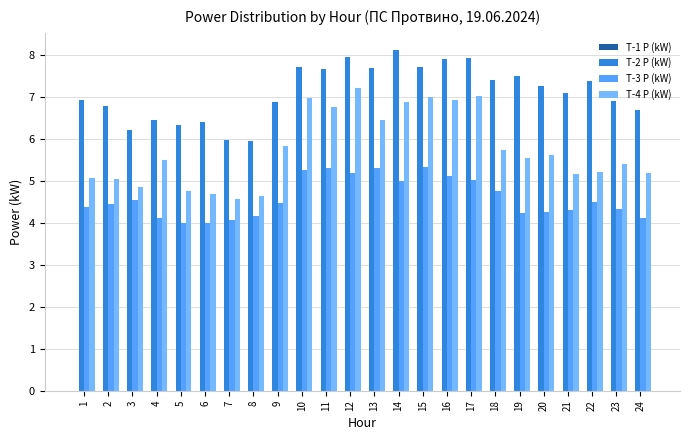

List the series in order of their peak value, lowest first.

T-3 P (kW), T-4 P (kW), T-2 P (kW)